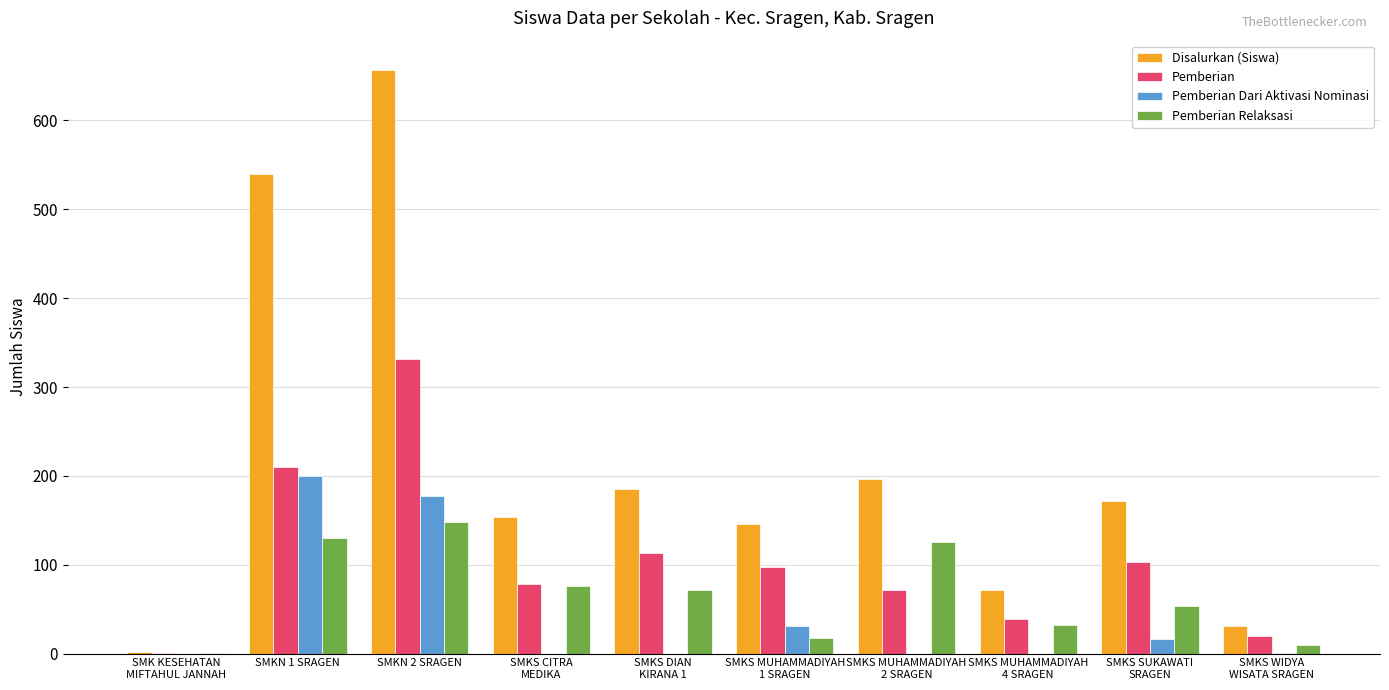

What is the sum of all Pemberian values?

1064